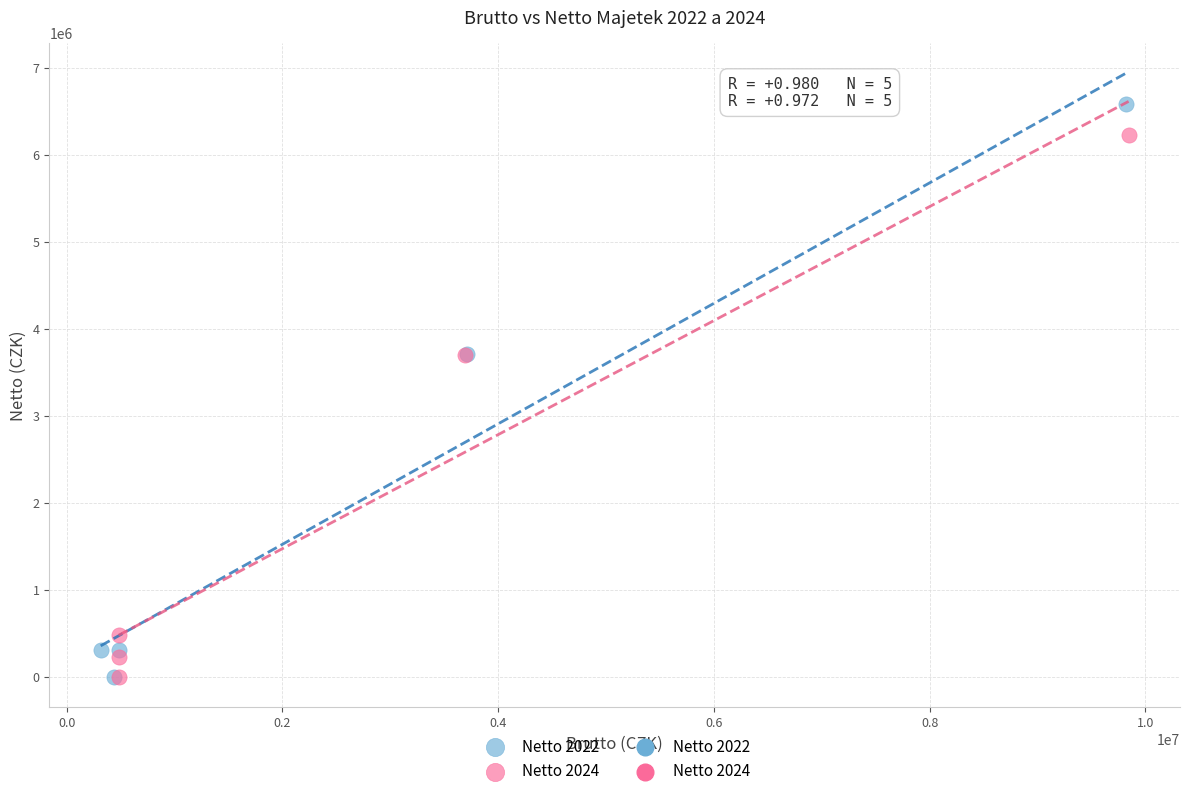

Which series has the widest spread of Y values?

Netto 2022